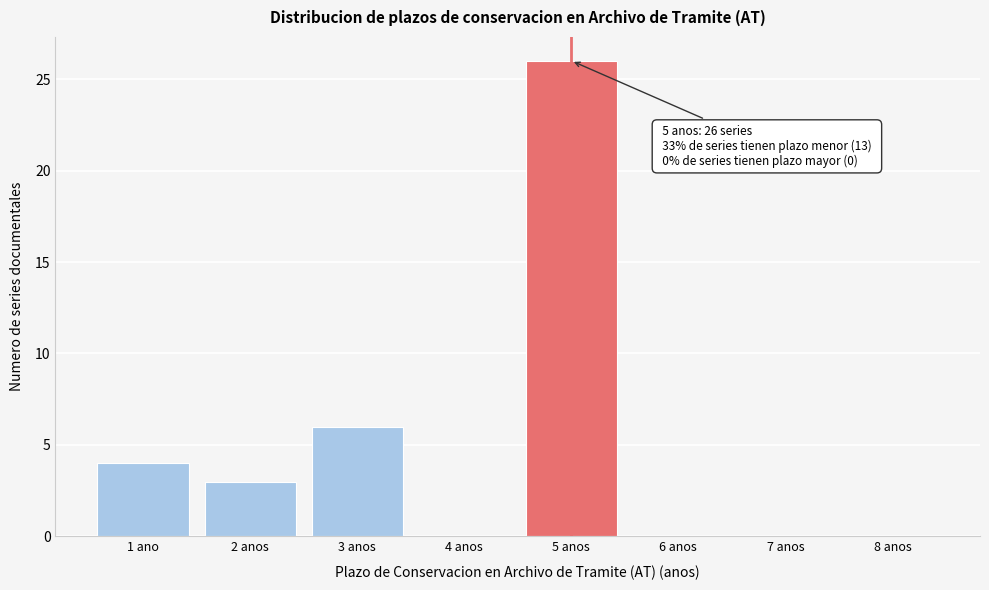

Reading left to right, transcribe all the data shown in this chart.

1 ano=4	2 anos=3	3 anos=6	4 anos=0	5 anos=26	6 anos=0	7 anos=0	8 anos=0